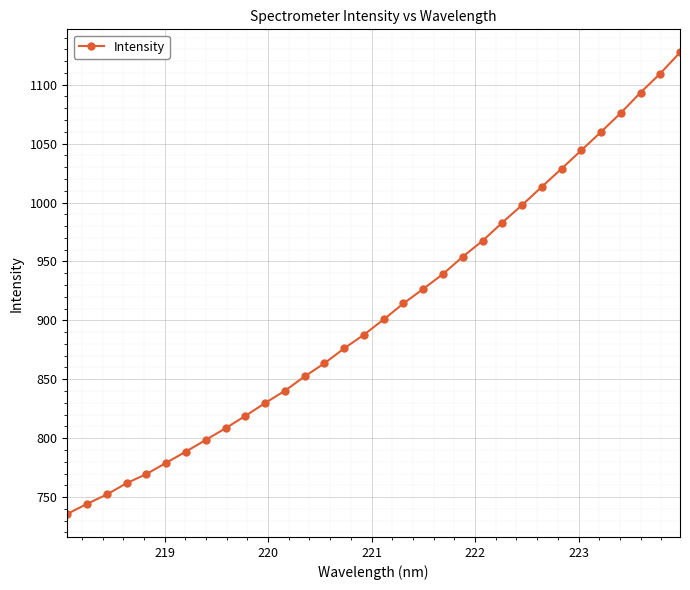

True or false: the data has more than 2 interior local peaks.

False